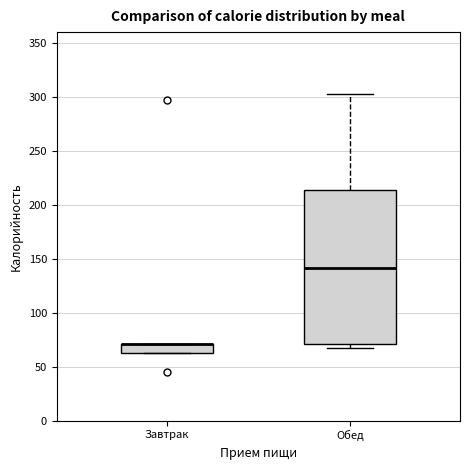

Reading left to right, transcribe this box plot: for each box, give where its median line is, the range the box spans, and where its two whiskers end, as read against the y-axis. The values are not printed on the chart, so give them approximately, as read against the axis.

Завтрак: median 70 (drawn on the box's upper edge), box 65 to 70, whiskers 65 to 70
Обед: median 140, box 70 to 215, whiskers 65 to 305